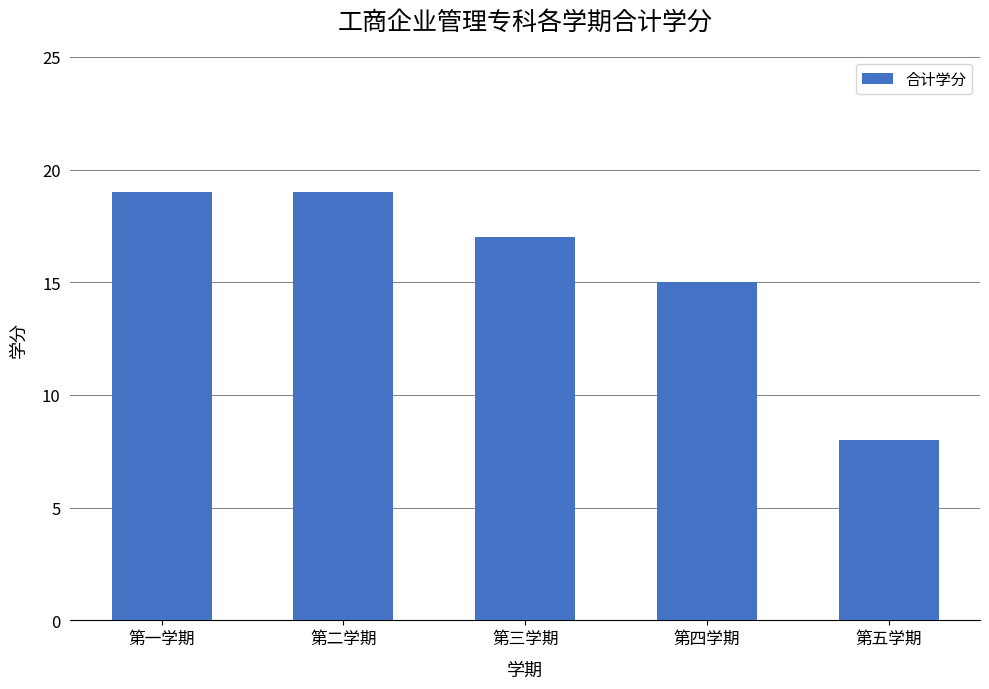

What position from the right is 第三学期?

3